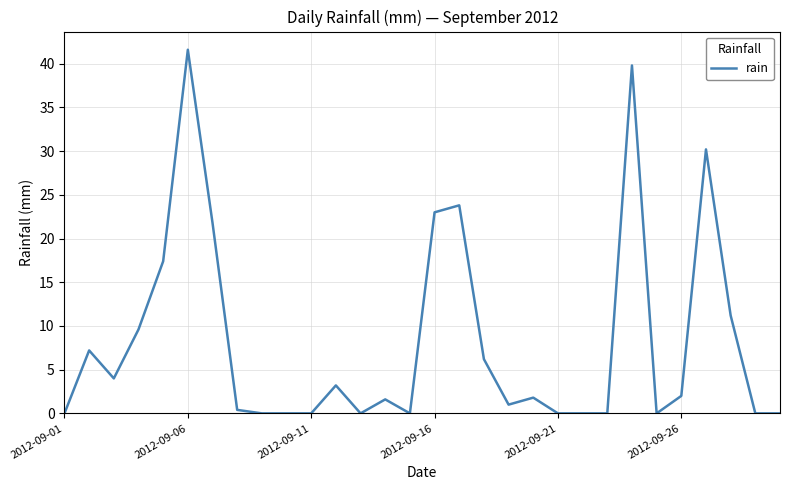

What is the greatest value displayed?

41.6